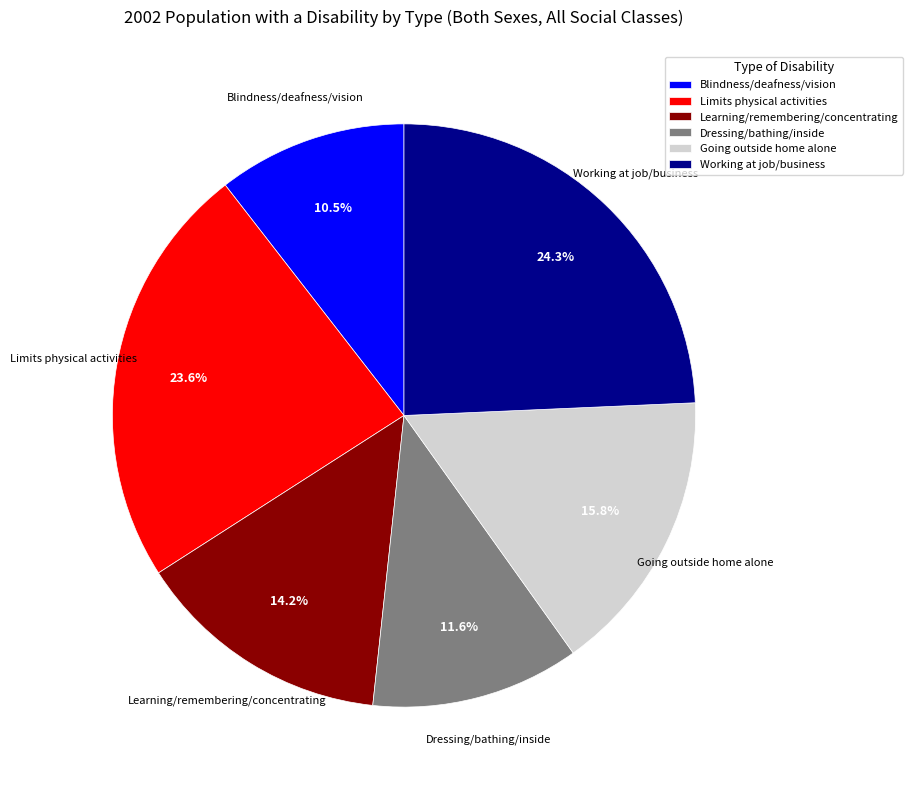

What is the ratio of the value at Learning/remembering/concentrating to the value at Limits physical activities?

0.6